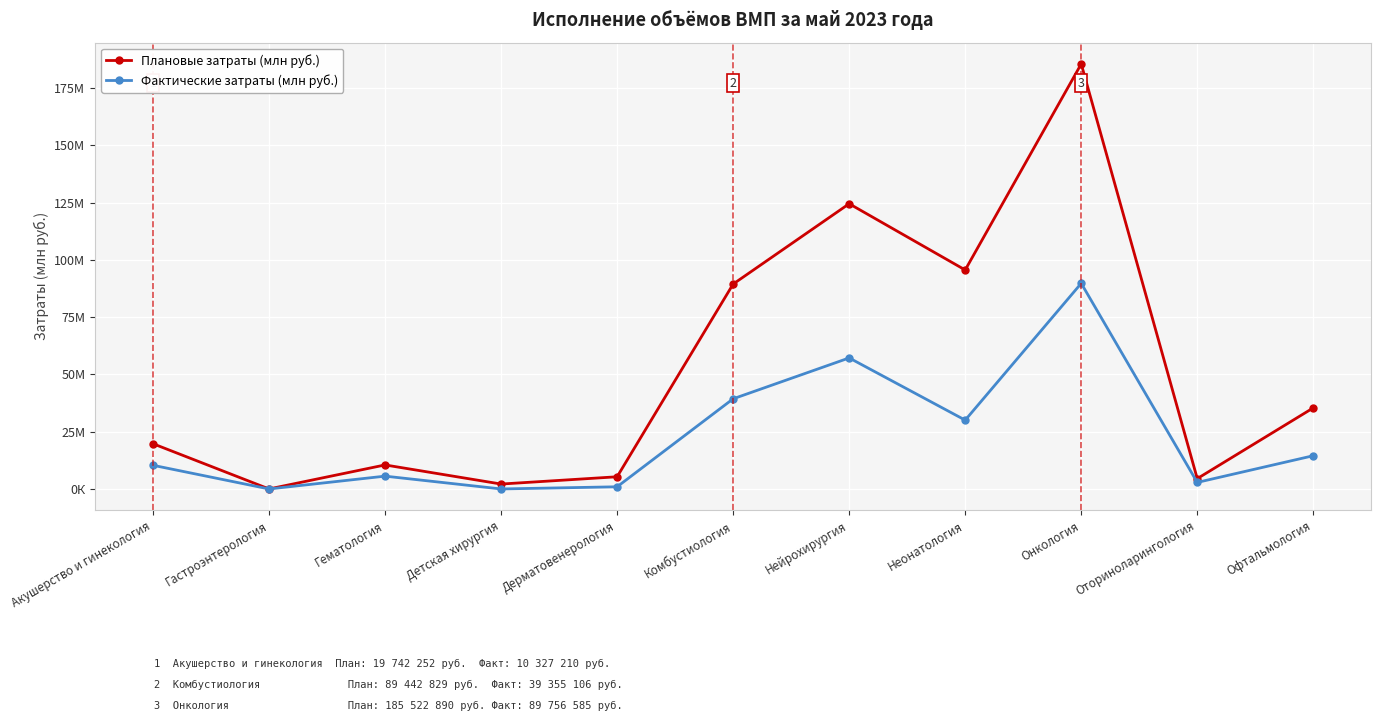

True or false: Плановые затраты (млн руб.) has more than 2 interior local peaks.

True